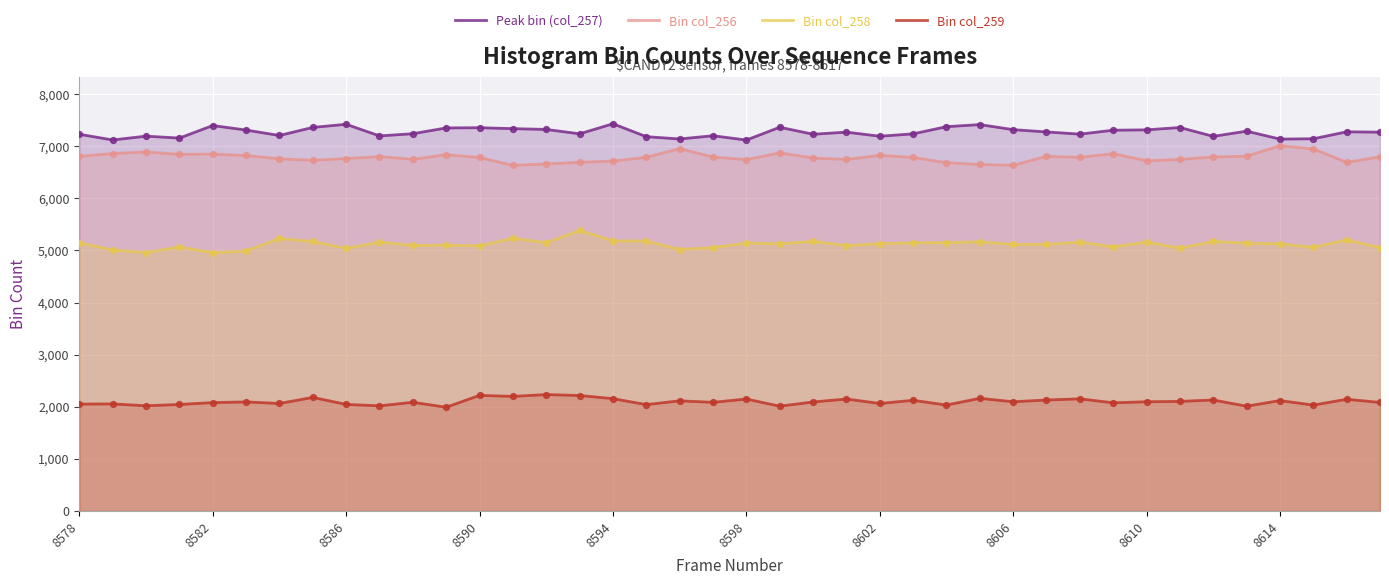

What are all the series names shown in the legend?

Peak bin (col_257), Bin col_256, Bin col_258, Bin col_259